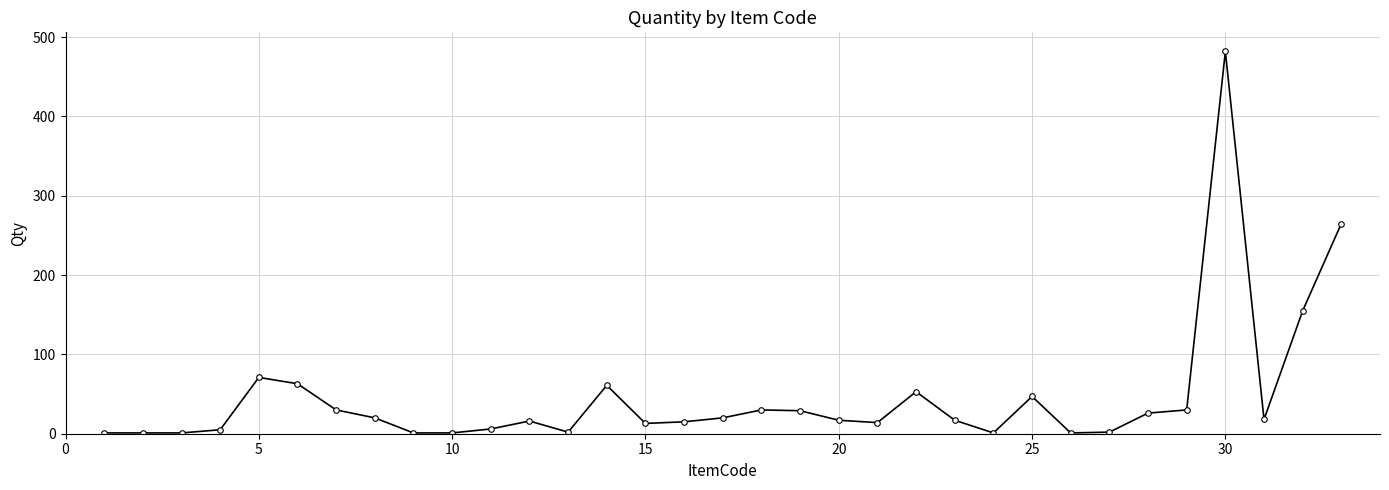

What is the average value?

46